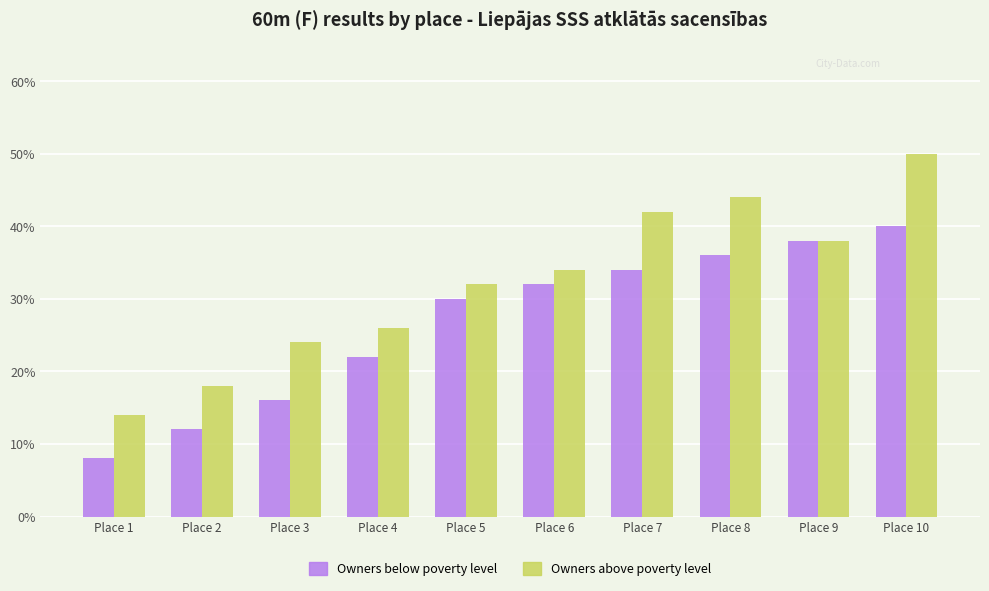

Is it true that Owners above poverty level equals 15.2 at Place 5?

False